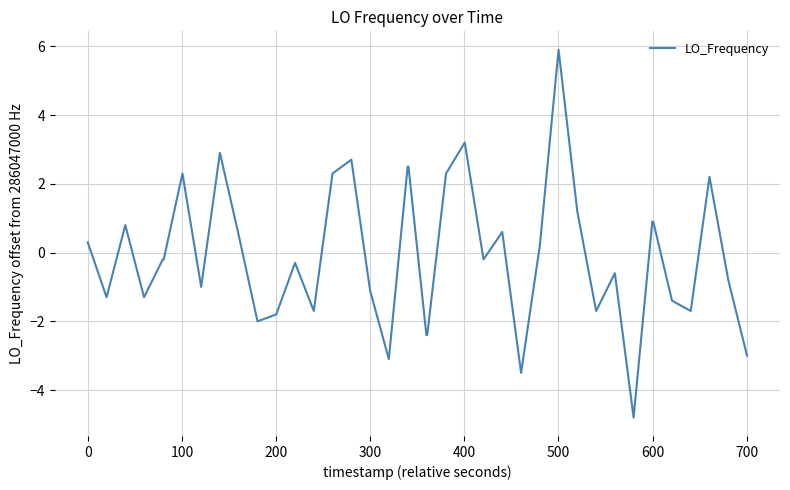

True or false: the data has more than 0 interior local peaks.

True